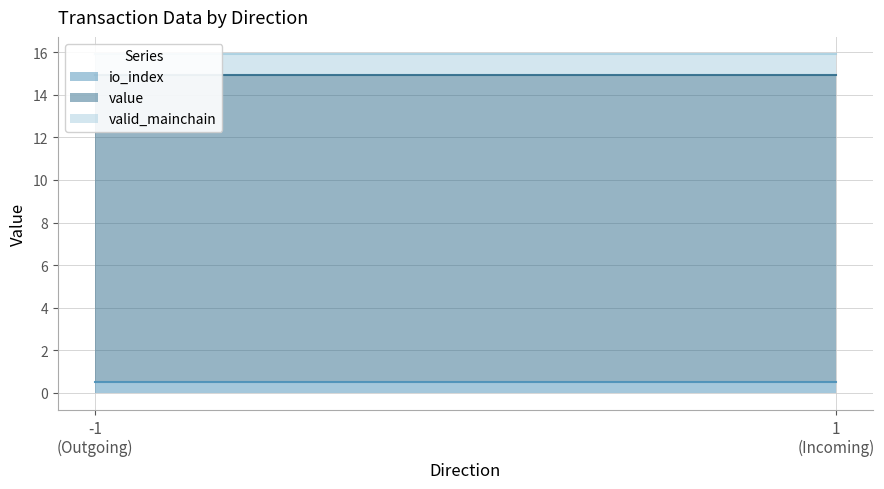

How many lines are shown in the chart?

3